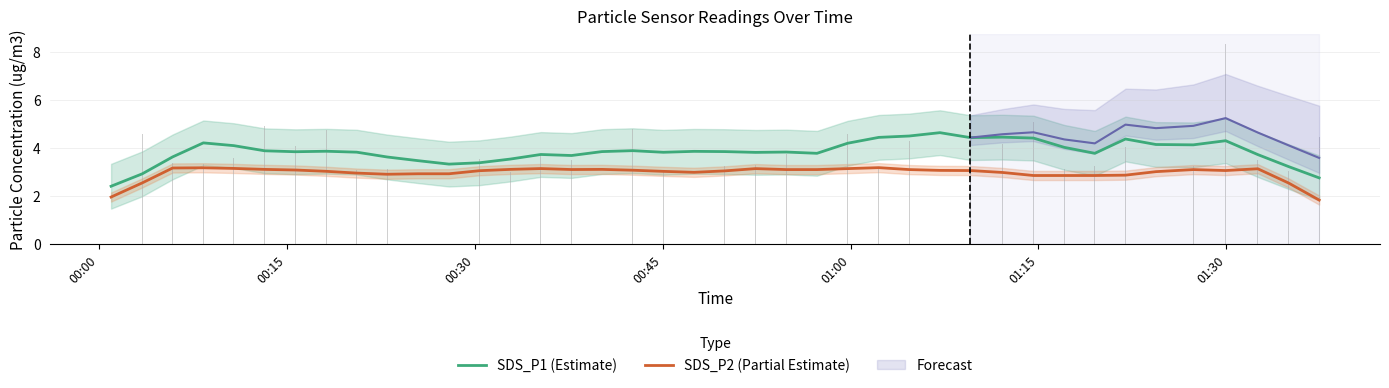

What is the difference between the maximum and minimum values in the SDS_P1 (Estimate) series?

2.2